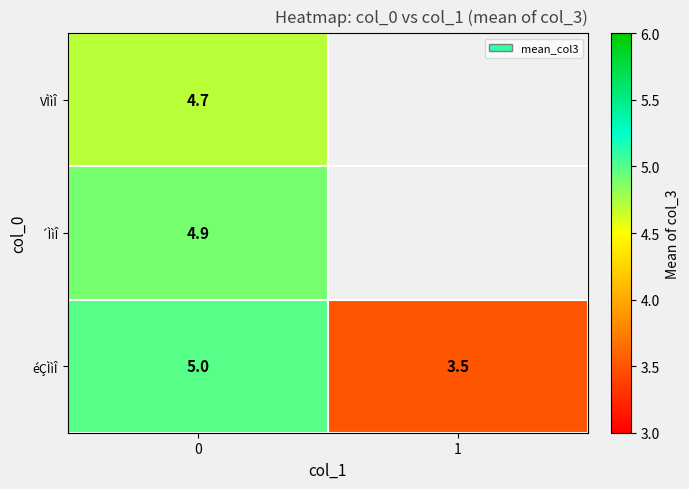

How many values in the éÇÌìÎ series are below 5?

1